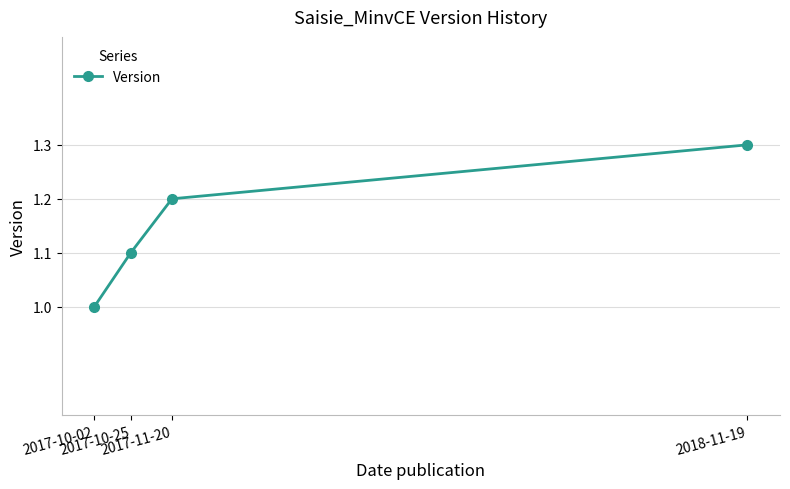

At which label is the value closest to 1?

2017-10-02